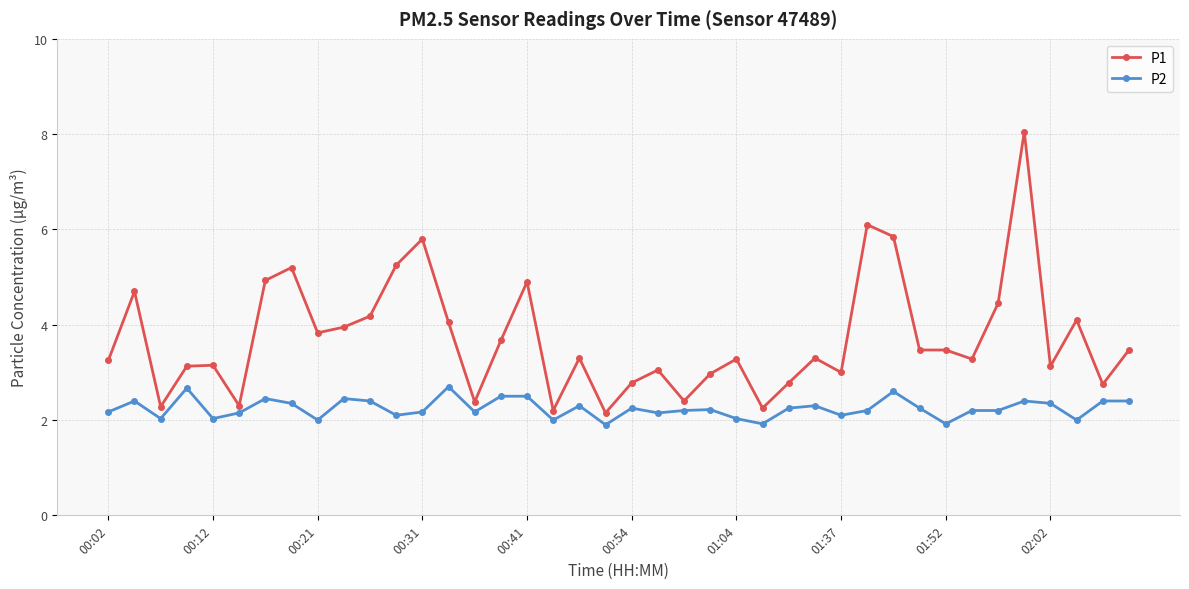

True or false: P2 has more than 0 interior local peaks.

True